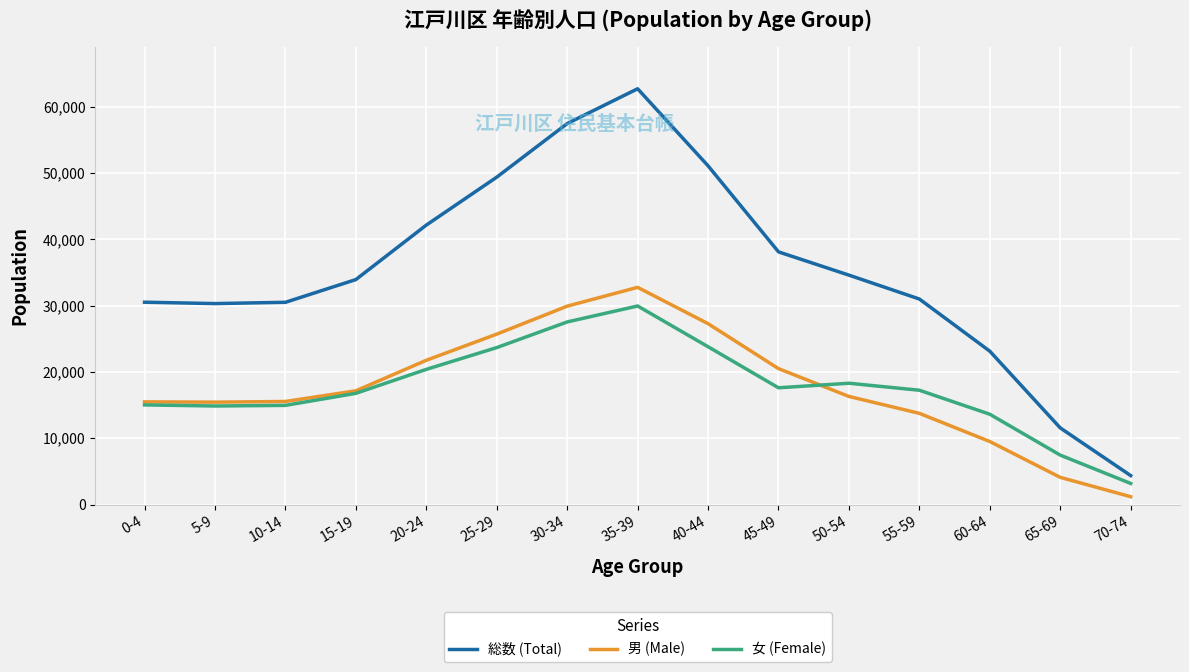

Which series has the widest spread of values?

総数 (Total)